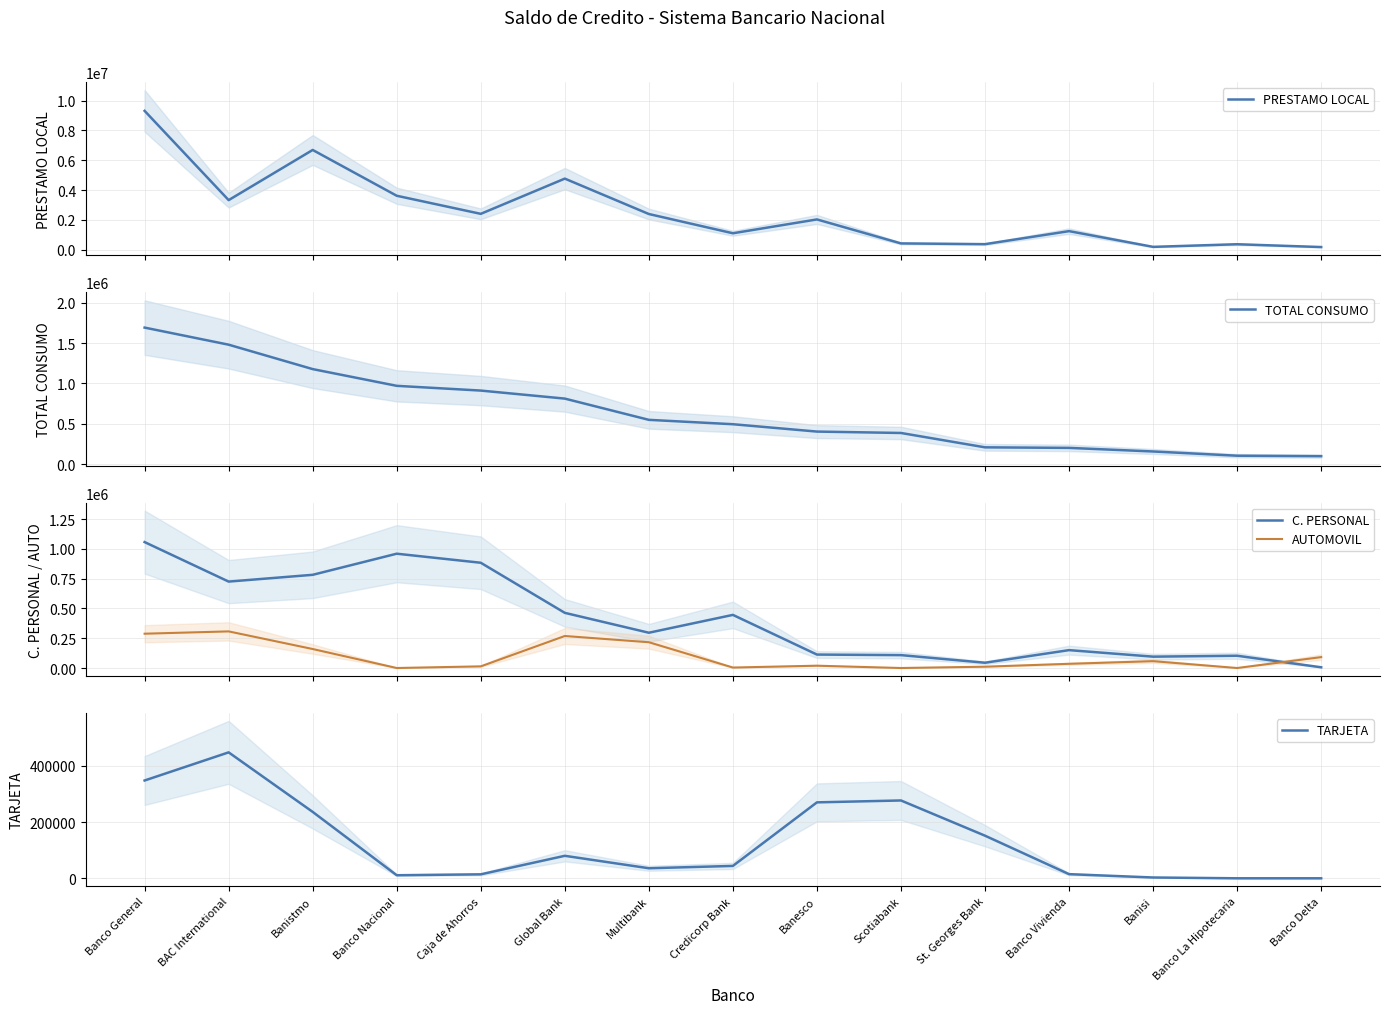

The value of PRESTAMO LOCAL at Banco General is 15601989.5. True or false?

False